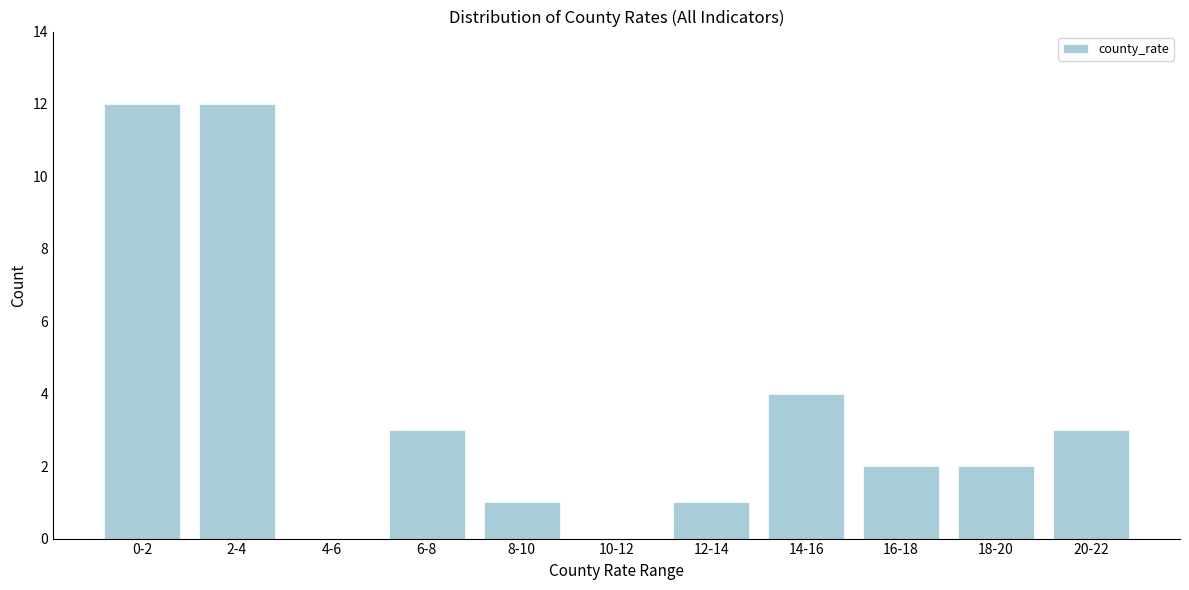

Reading right to left, transcribe all the data shown in this chart.

20-22=3	18-20=2	16-18=2	14-16=4	12-14=1	10-12=0	8-10=1	6-8=3	4-6=0	2-4=12	0-2=12